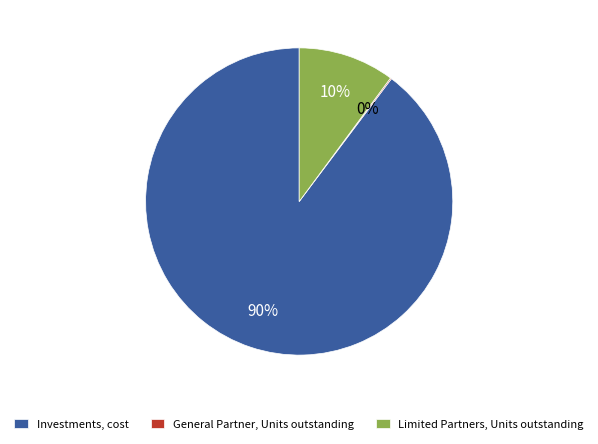

What is the largest slice in the pie chart?

Investments, cost